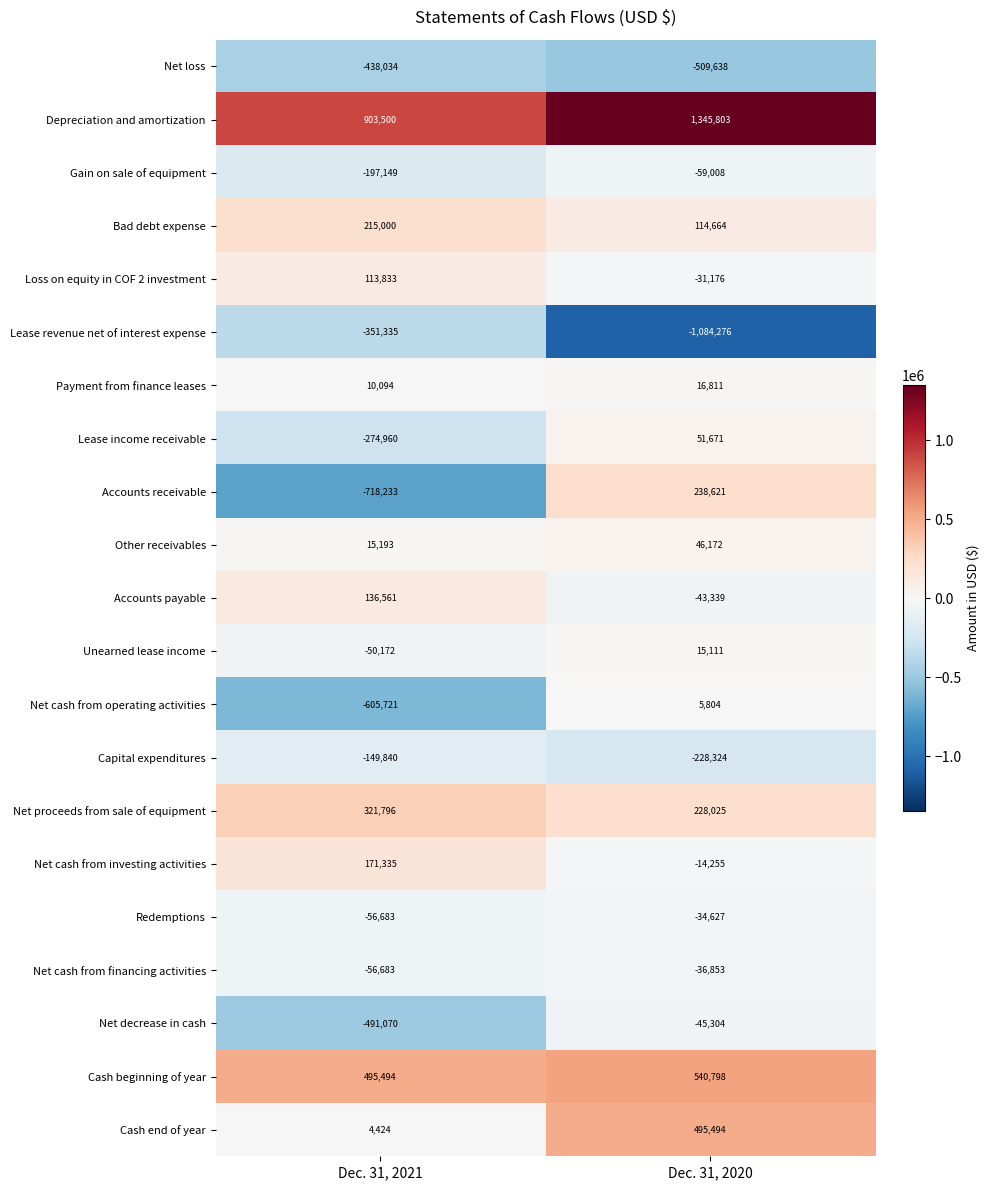

How many series are shown in this chart?

21